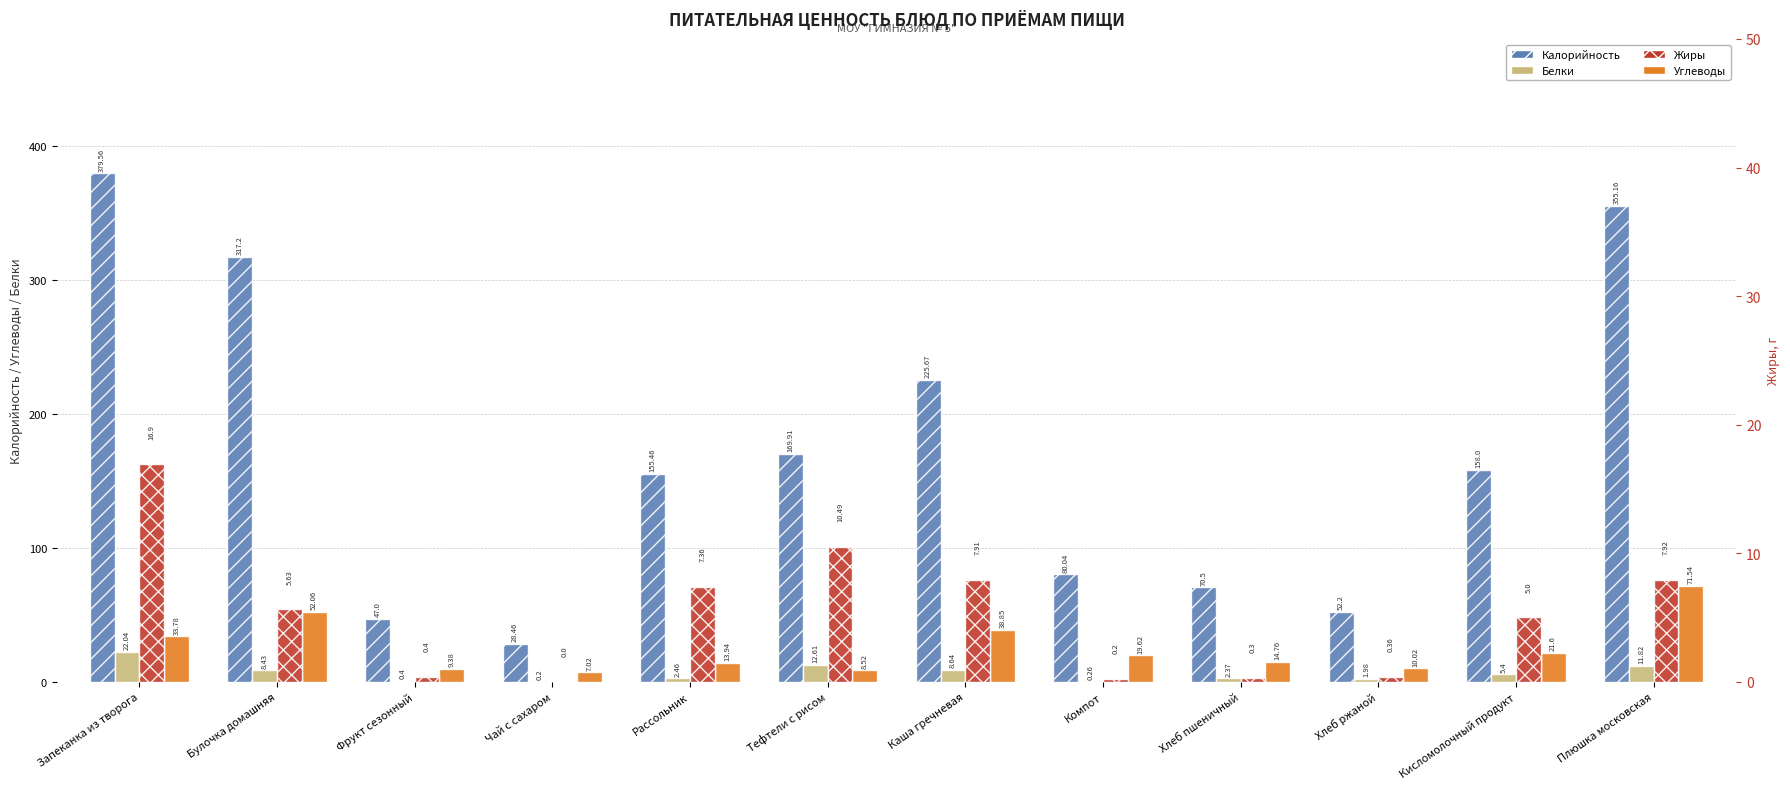

Read the Жиры value at Запеканка из творога.

16.9